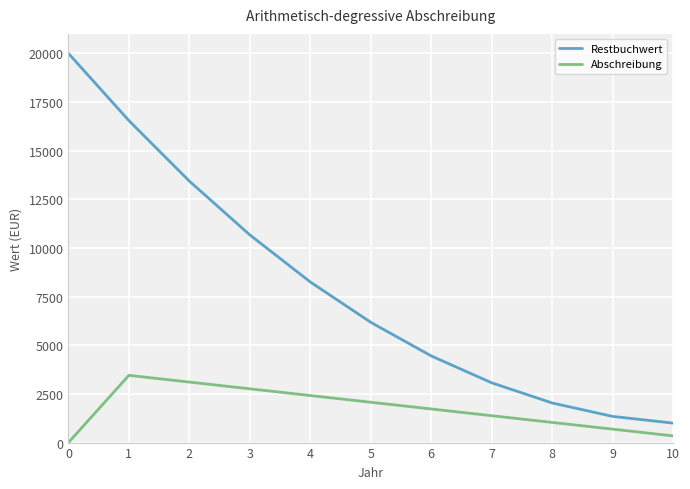

What is the spread (max minus min) of values at 1?

13090.9